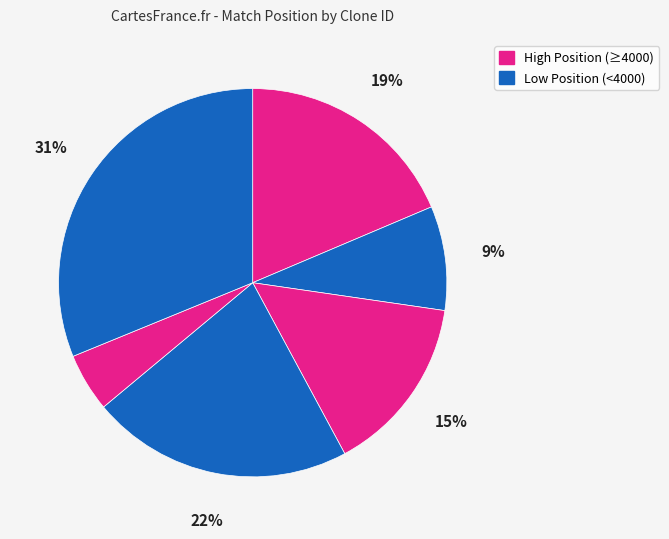

How many segments does this pie chart have?

6